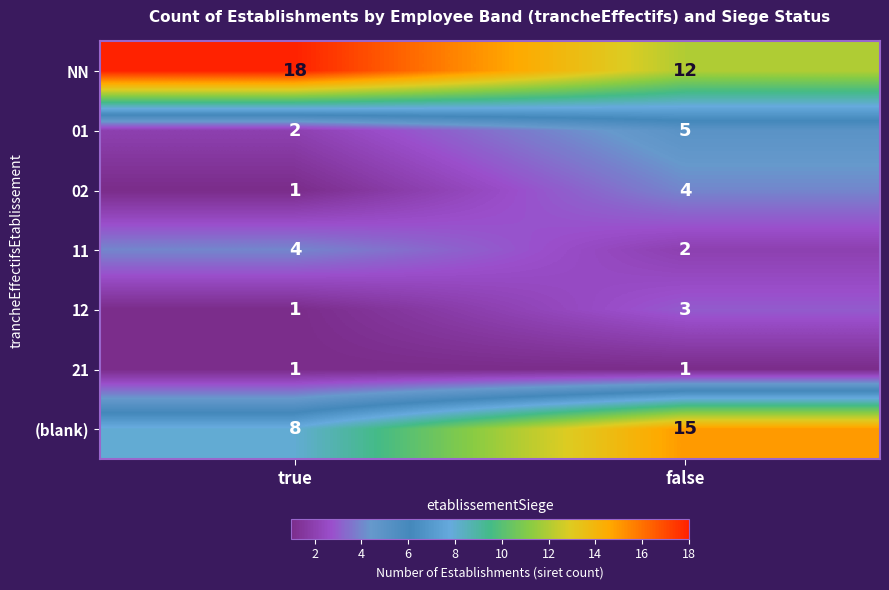

At false, list the series in order from smallest to largest.

21, 11, 12, 02, 01, NN, (blank)